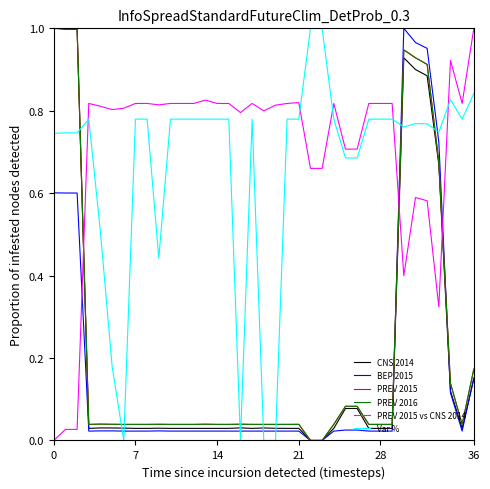

Does the chart have visible grid lines?

No